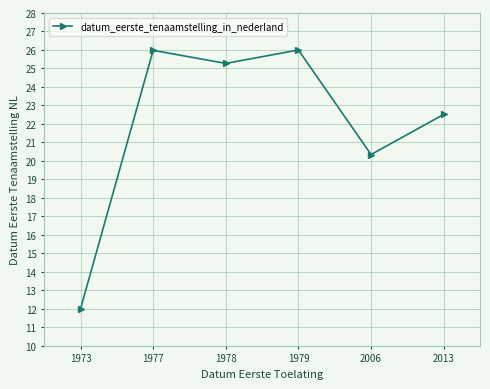

The value at 1973 is 12.0. True or false?

True